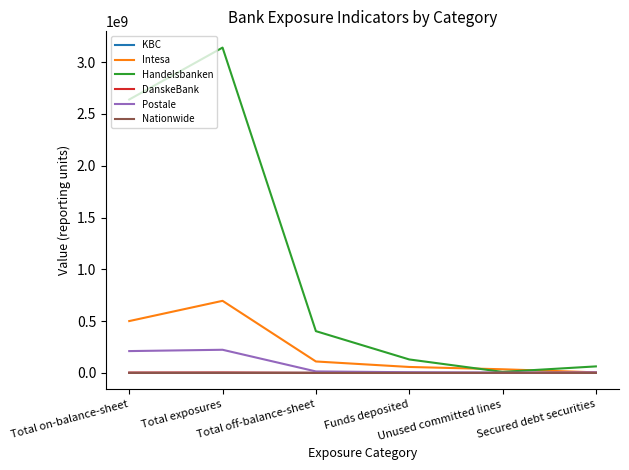

What is the maximum value shown in the chart?

3141181019.5